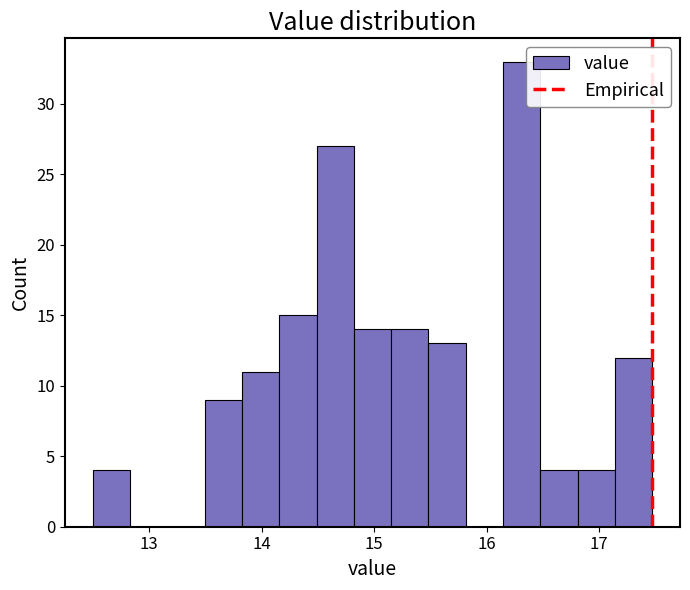

Around what value on the x-axis is the tallest bar? Give the approximate position of its centre, as read against the axis.

16.3